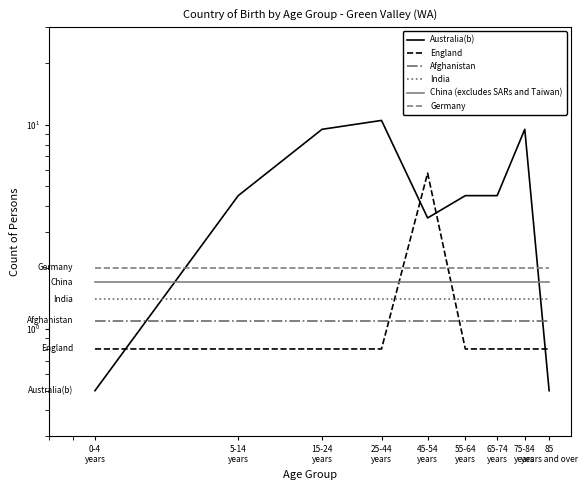

Does the chart have visible grid lines?

No